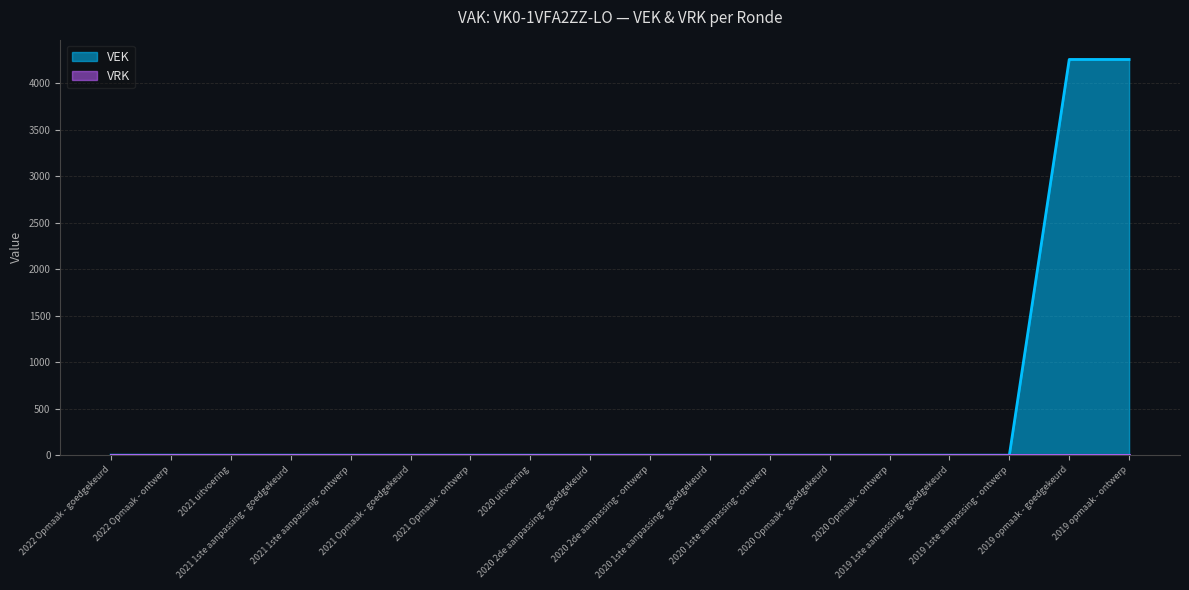

How many values exceed 0?

2